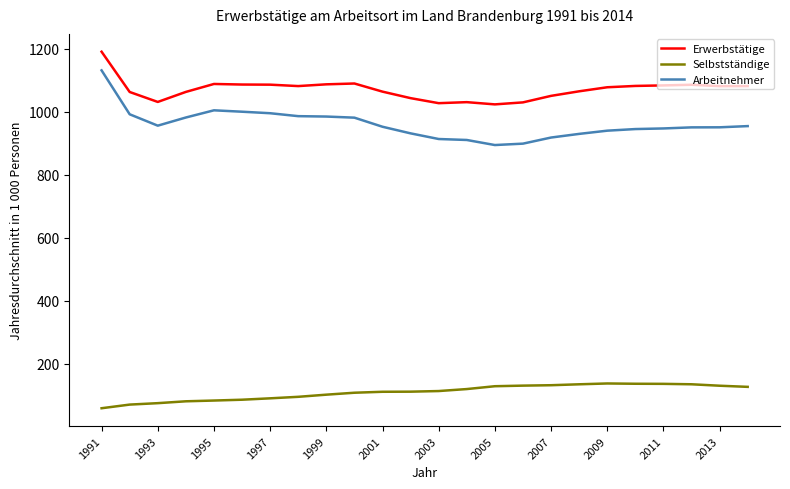

What is the difference between the maximum and minimum values in the Selbstständige series?

78.6